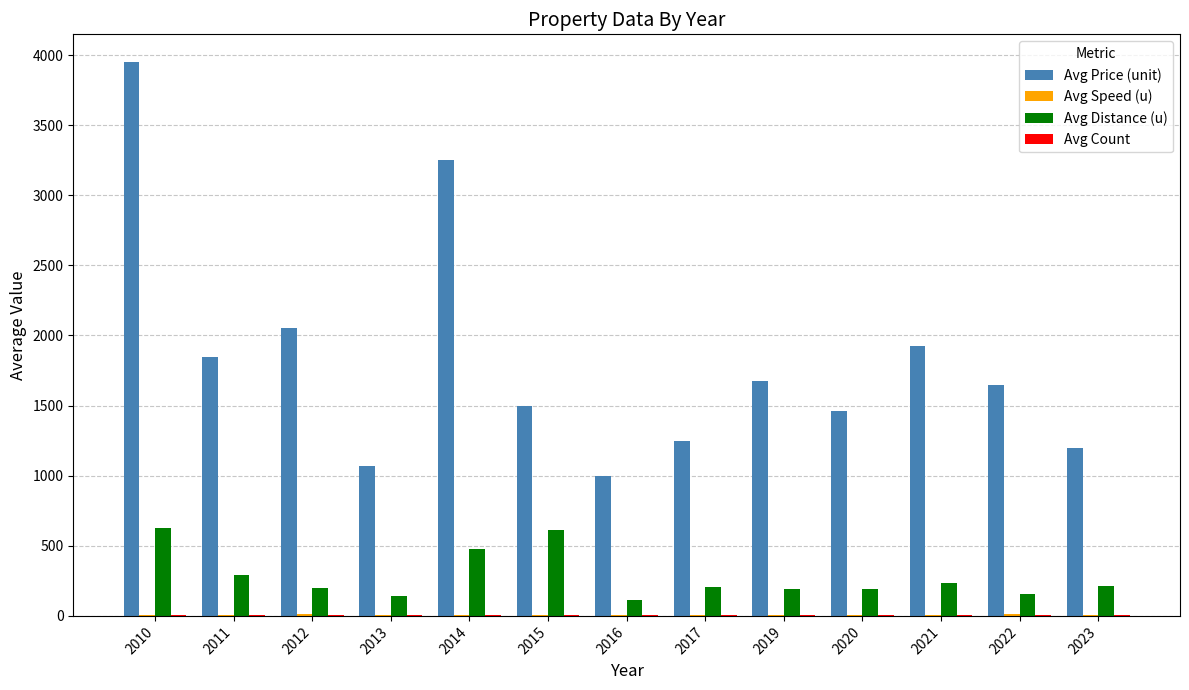

Which series changed the most between 2011 and 2020?

Avg Price (unit)